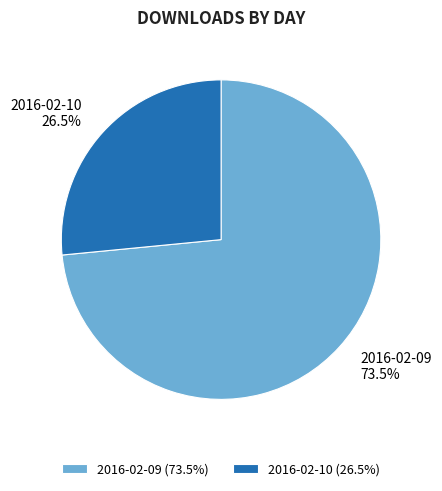

Which category has the biggest portion of the pie?

2016-02-09